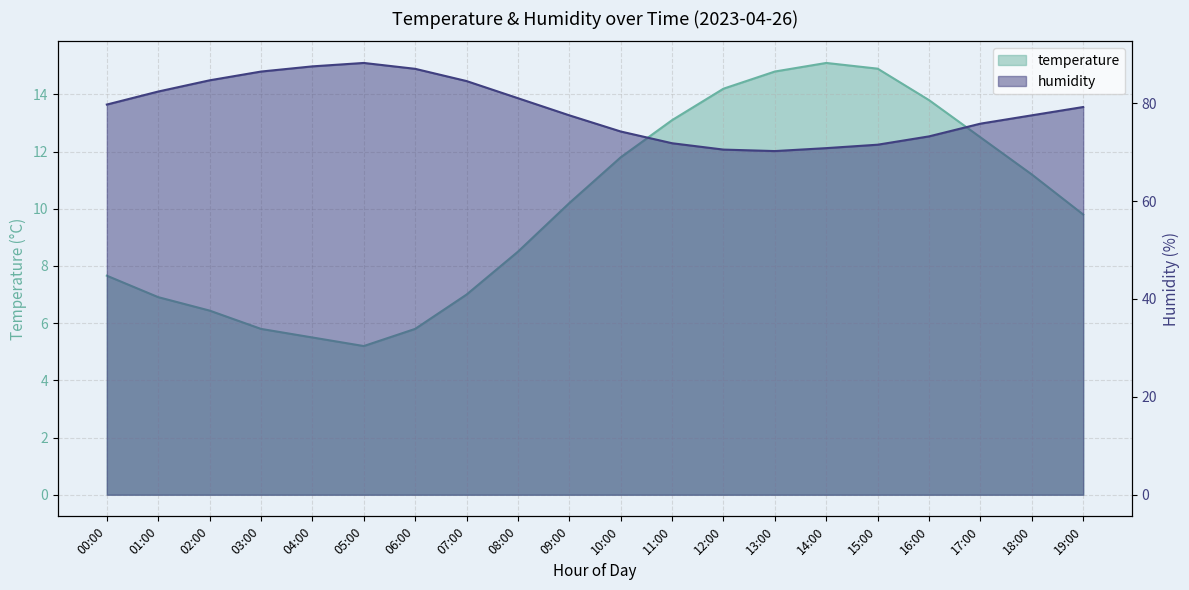

At how many categories does at least one series exceed 41?

20